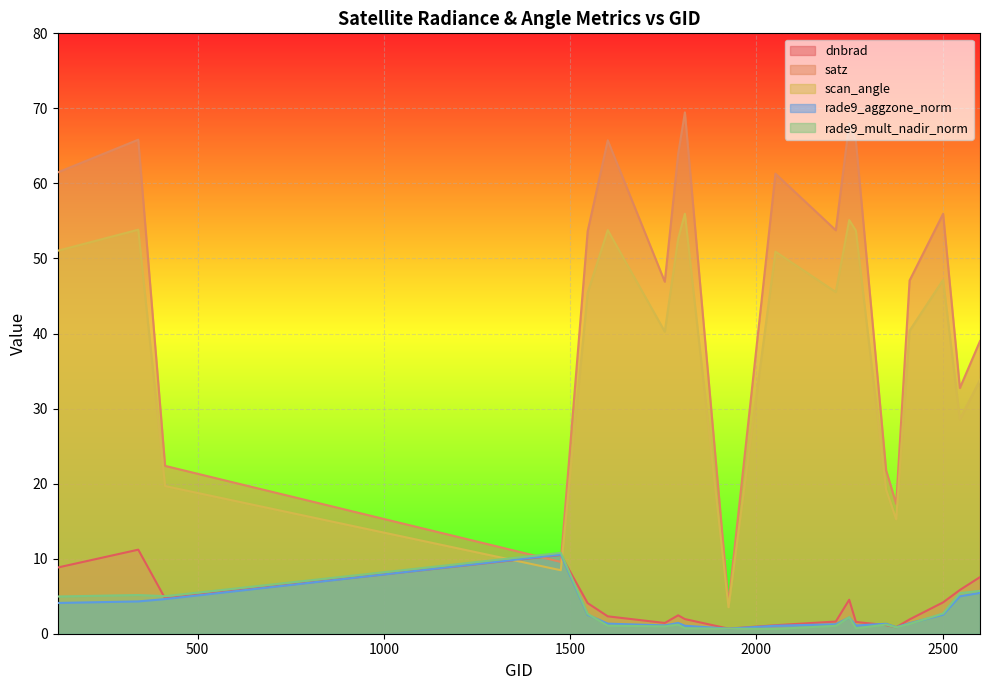

What is the total value across all series at 125?

130.4